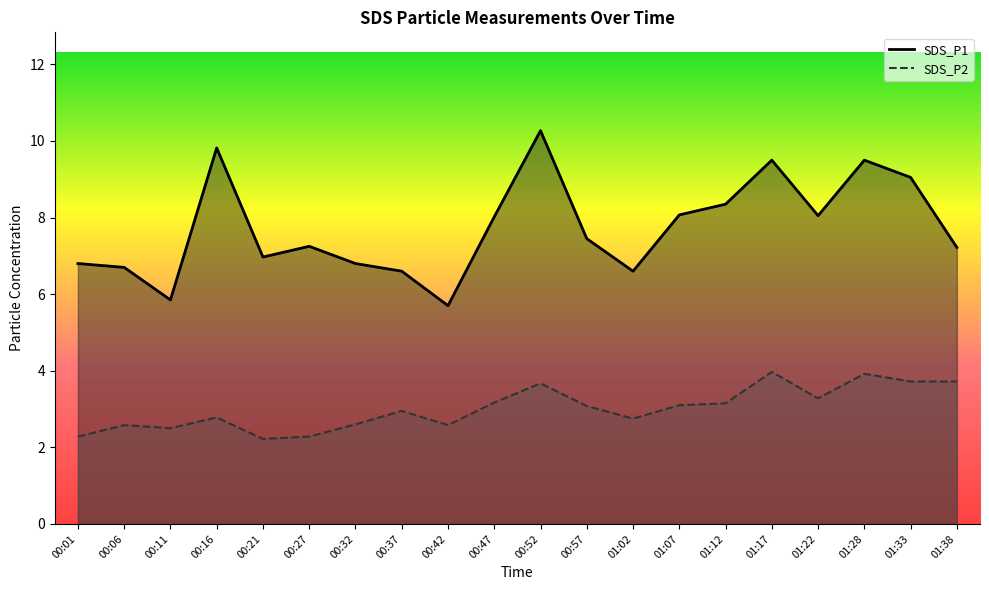

What is the label of the 2nd point from the left?

00:06